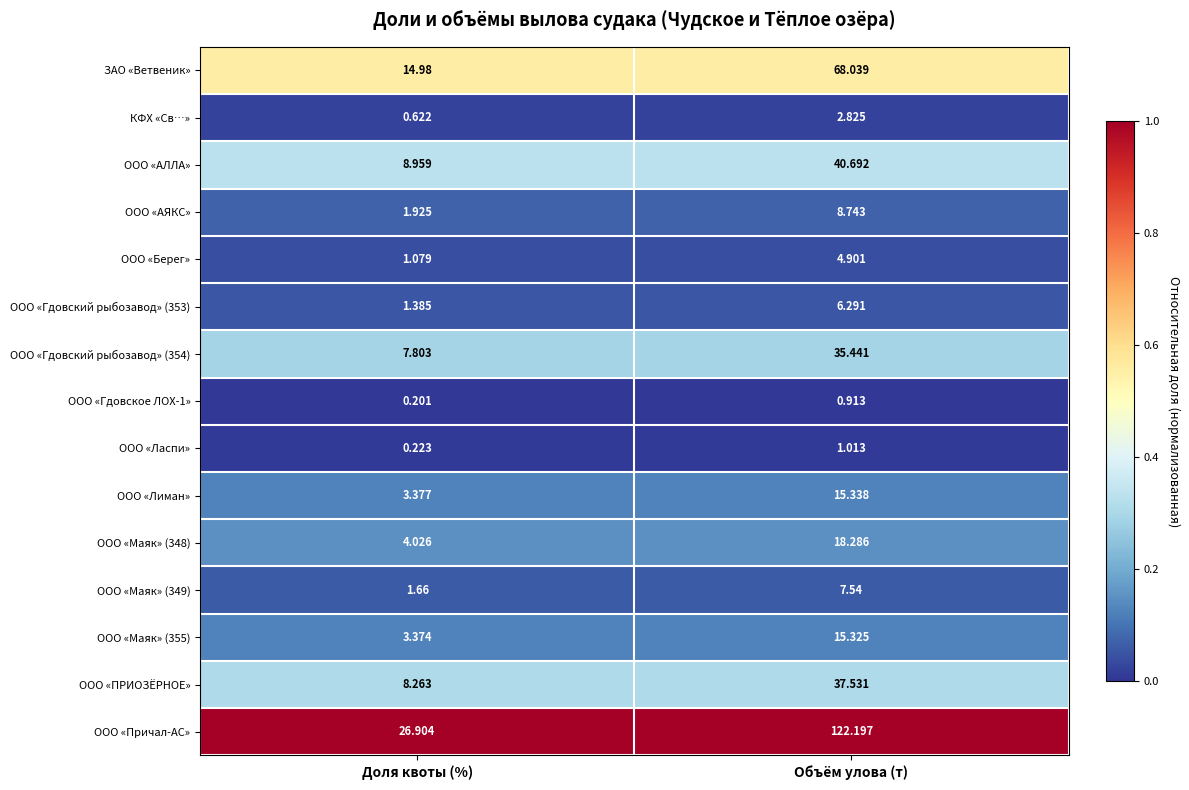

Which series has the widest spread of values?

ООО «Причал-АС»